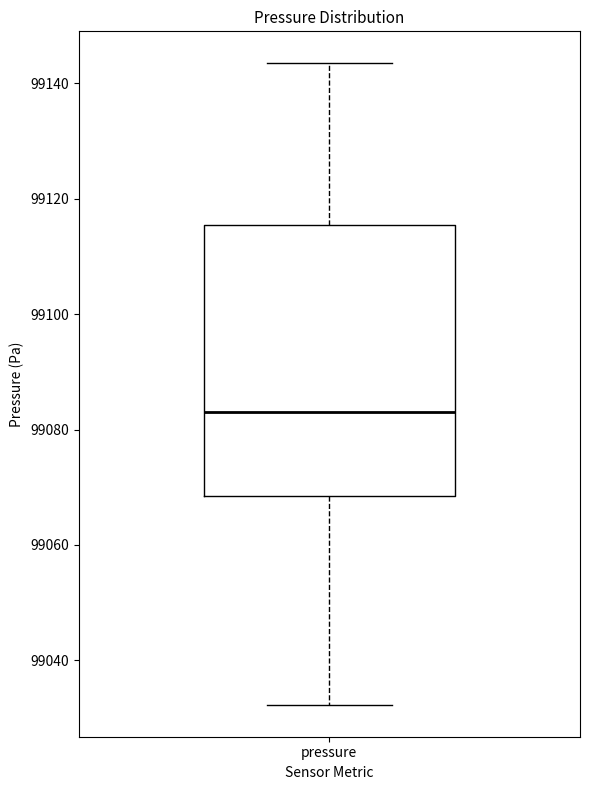

Where does the upper whisker of the box for pressure end on the y-axis? The values are not printed on the chart, so give them approximately, as read against the axis.

99144